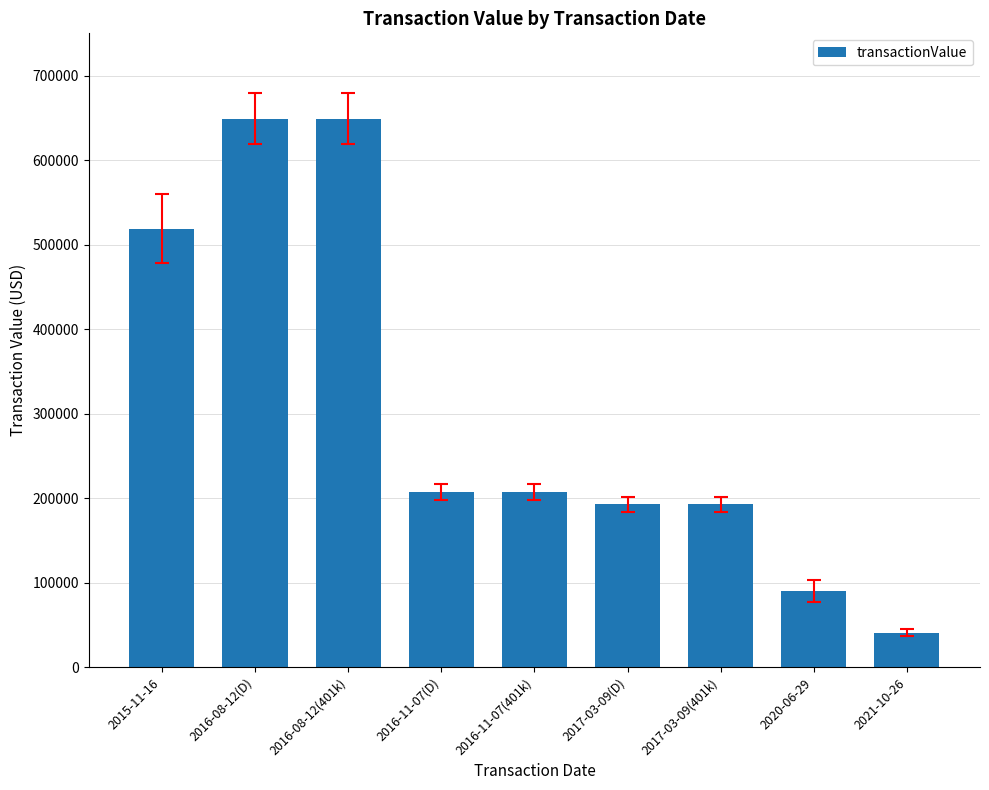

Between 2017-03-09(401k) and 2021-10-26, which is larger?

2017-03-09(401k)